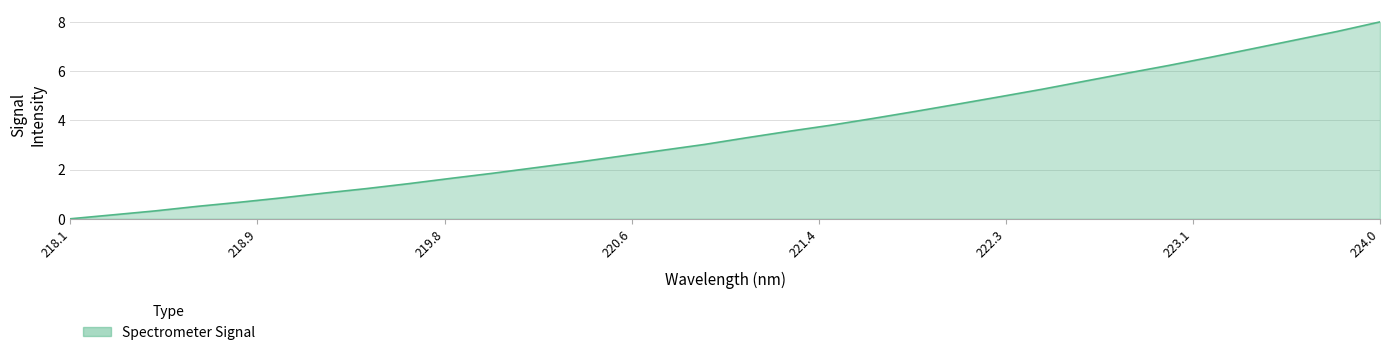

How many lines are shown in the chart?

1